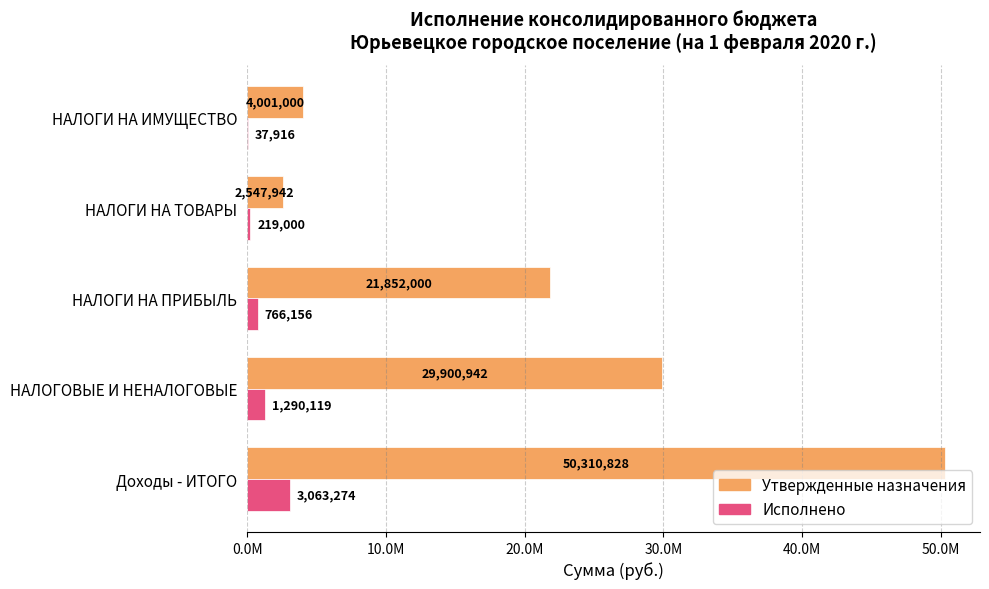

Rank the series by their average value, from highest to lowest.

Утвержденные назначения, Исполнено